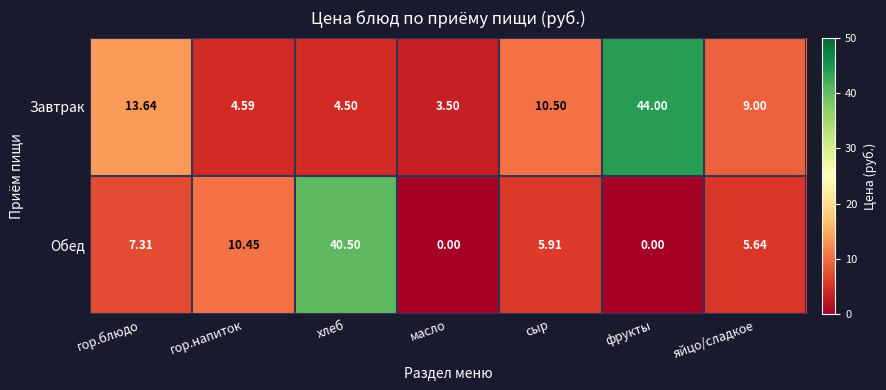

At which label does Обед reach its peak?

хлеб